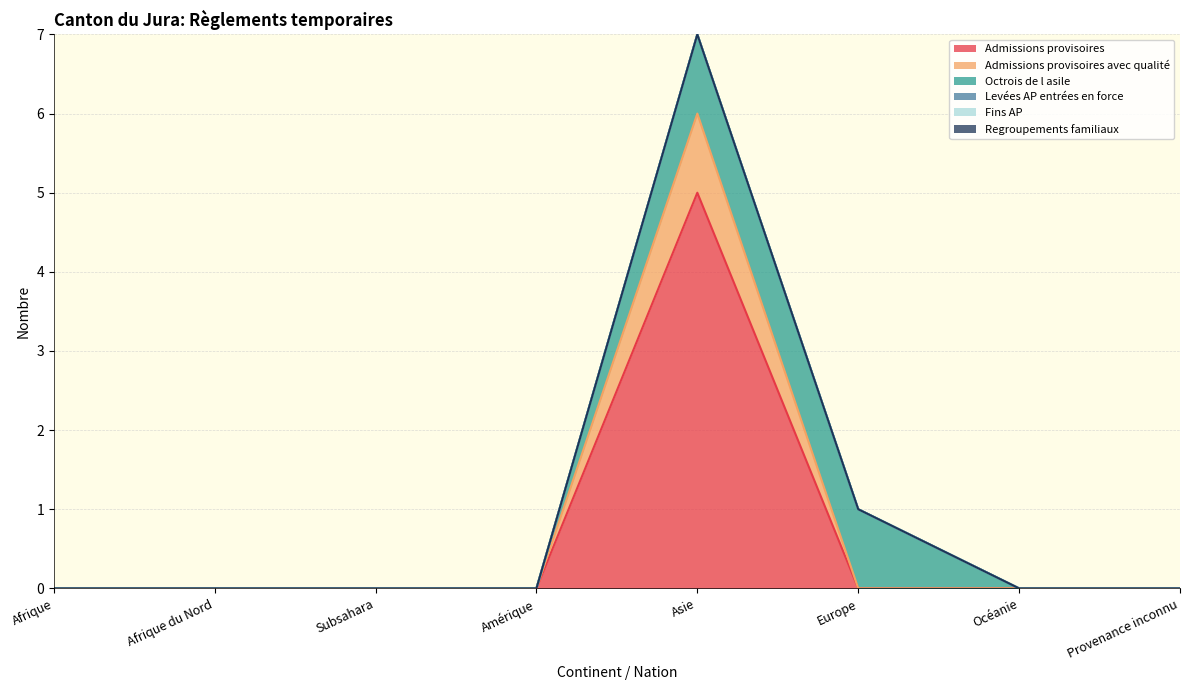

How many lines are shown in the chart?

6